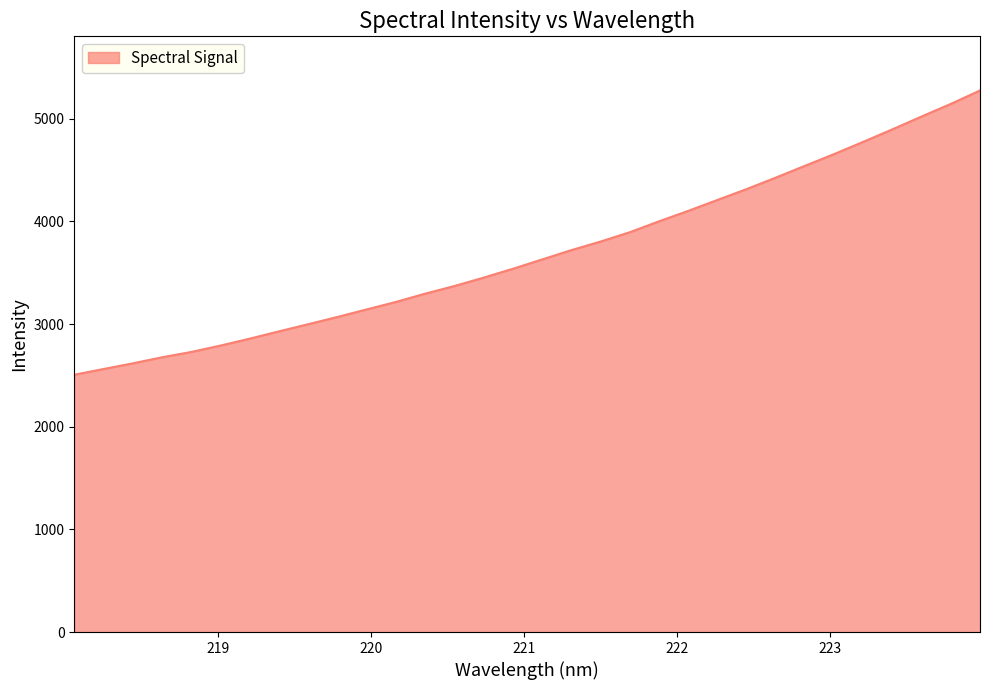

What is the difference between the maximum and minimum values?

2768.8